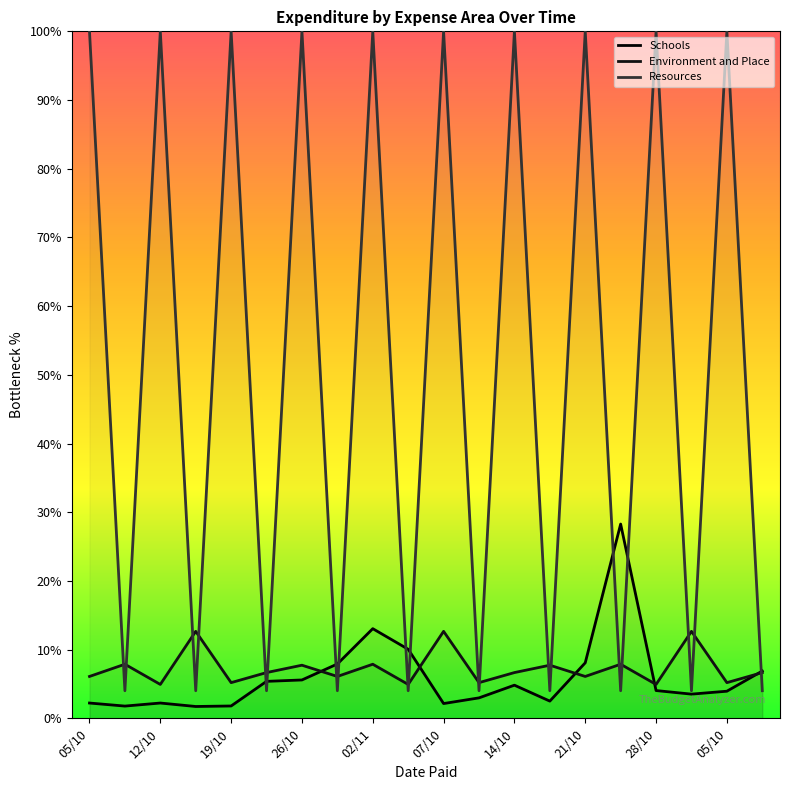

True or false: Resources has more than 1 interior local peaks.

True